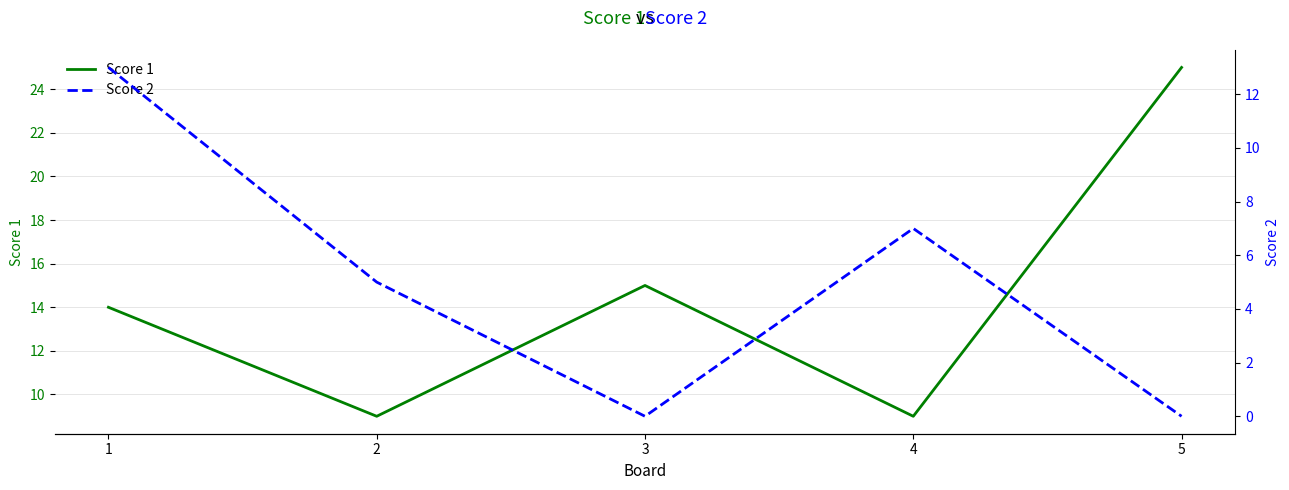

What is the highest value of the Score 1 series?

25